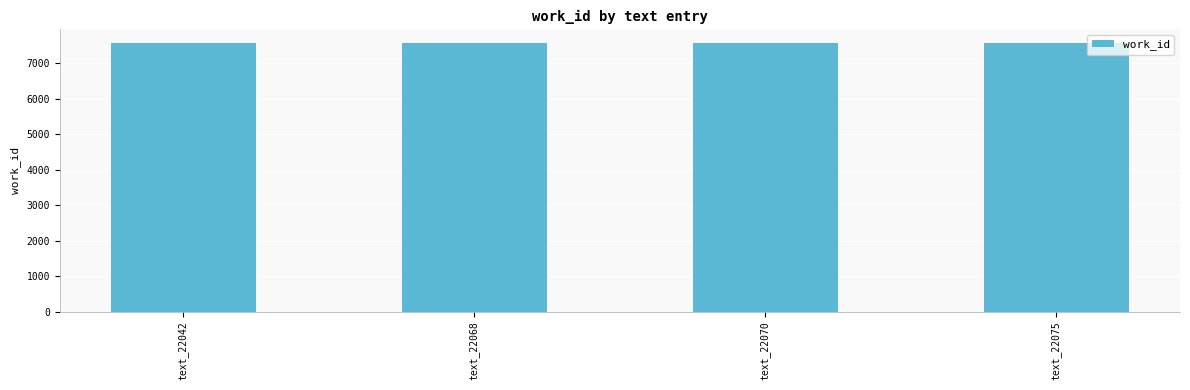

What is the greatest value displayed?

7575